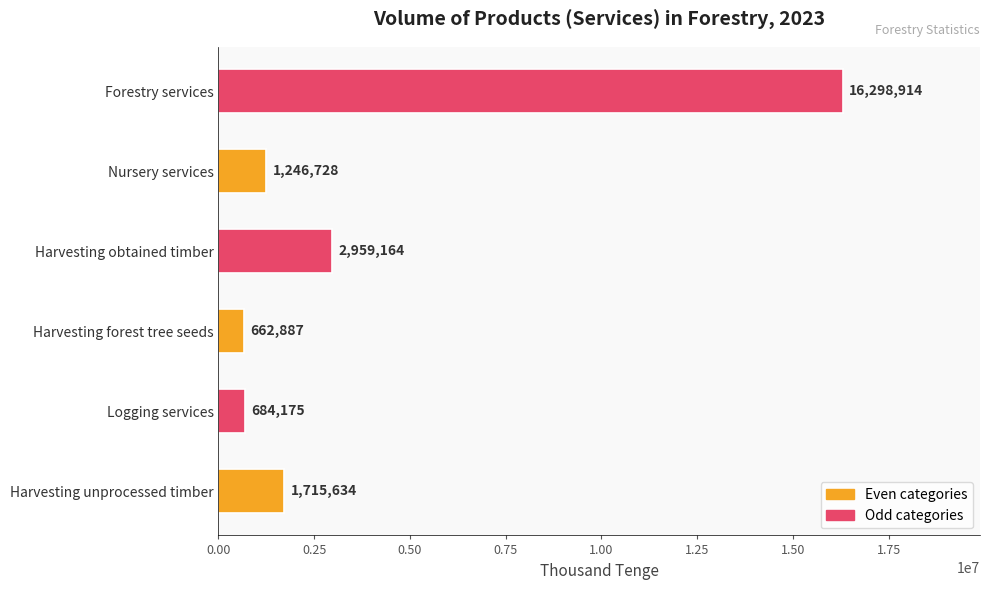

What is the ratio of the value at Nursery services to the value at Harvesting obtained timber?

0.4